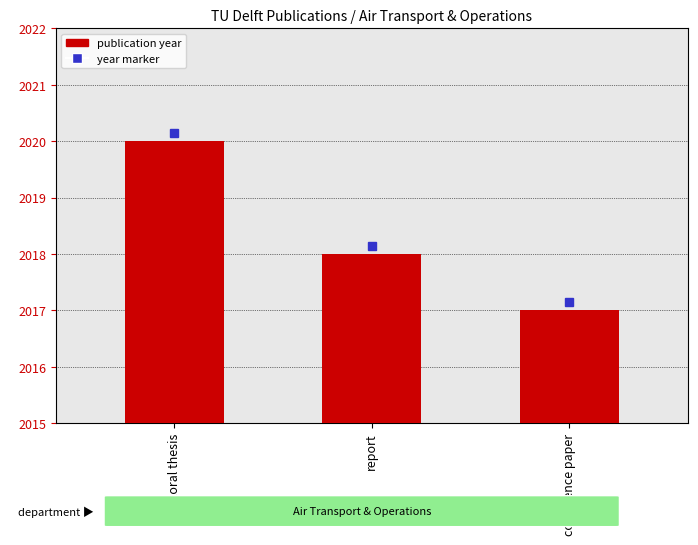

What is the change in value from report to conference paper?

-1